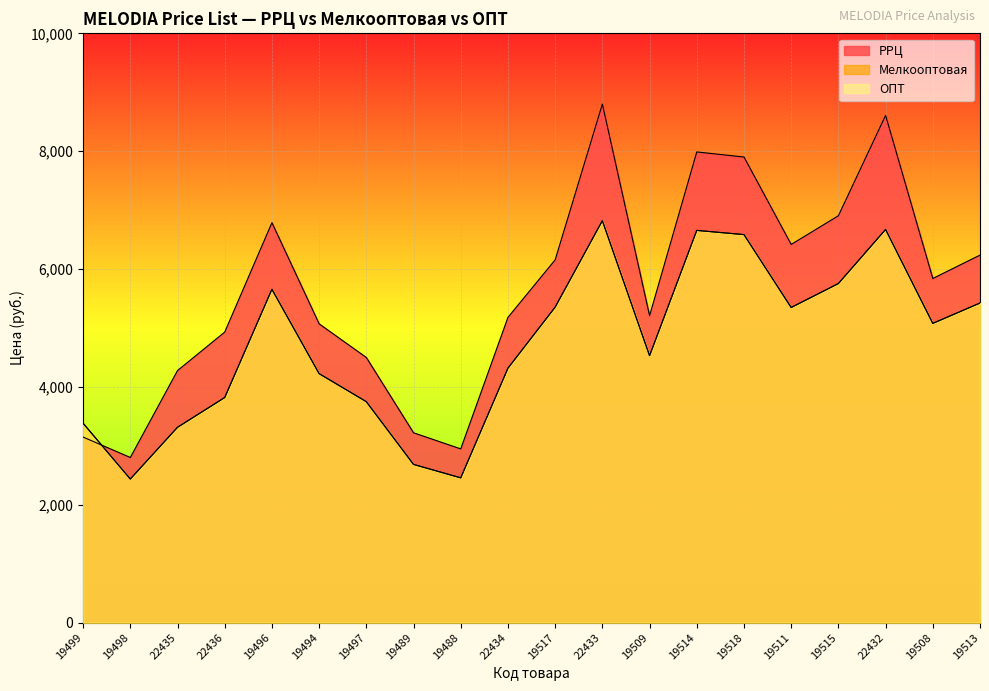

Is it true that РРЦ equals 11543.2 at 19514?

False